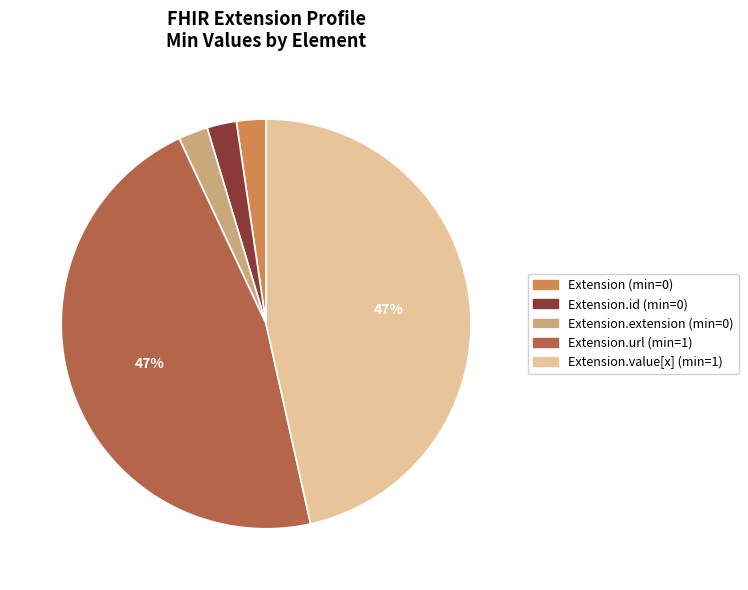

To the nearest percent, what is the average slice percentage?

20%